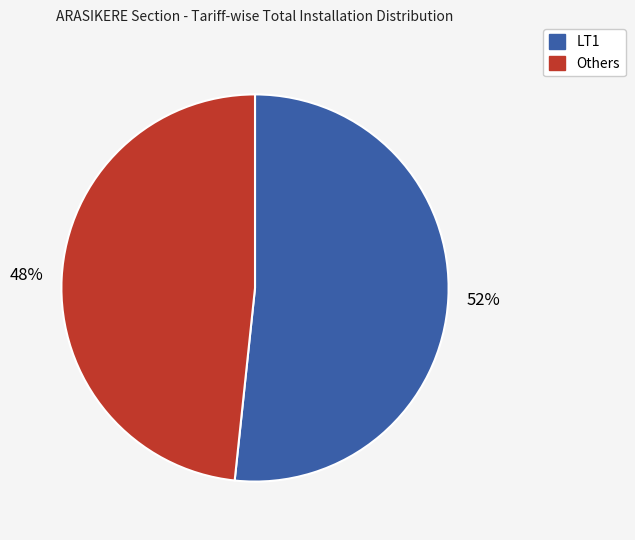

Is there a majority slice in this chart?

Yes